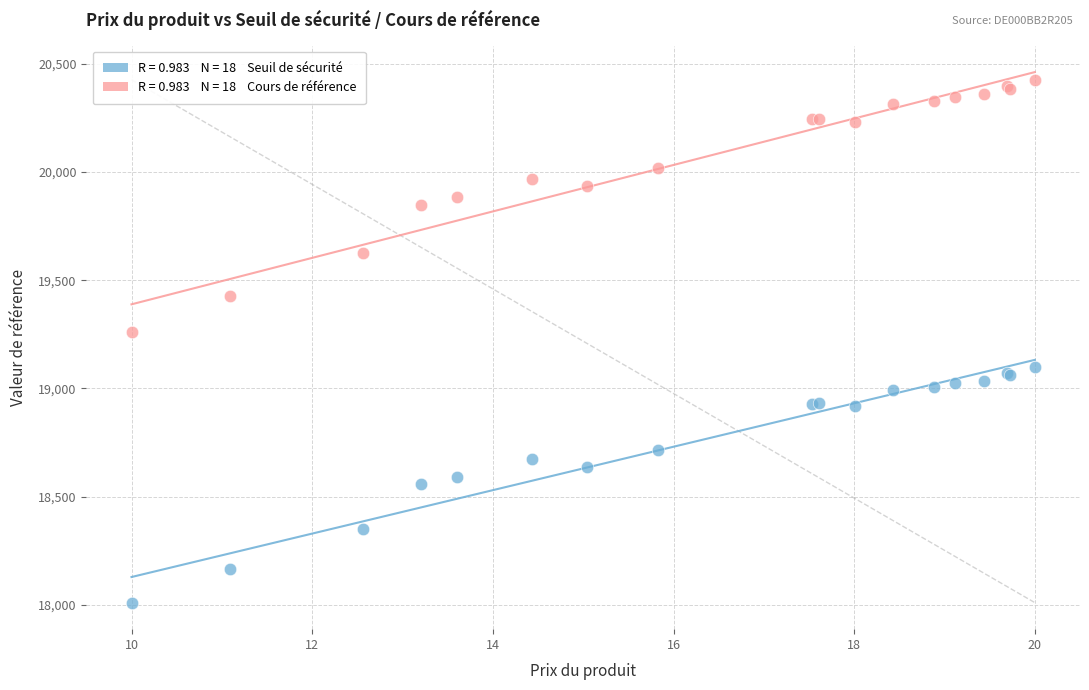

Across all series, what Y value is closest to 19218?

19261.8